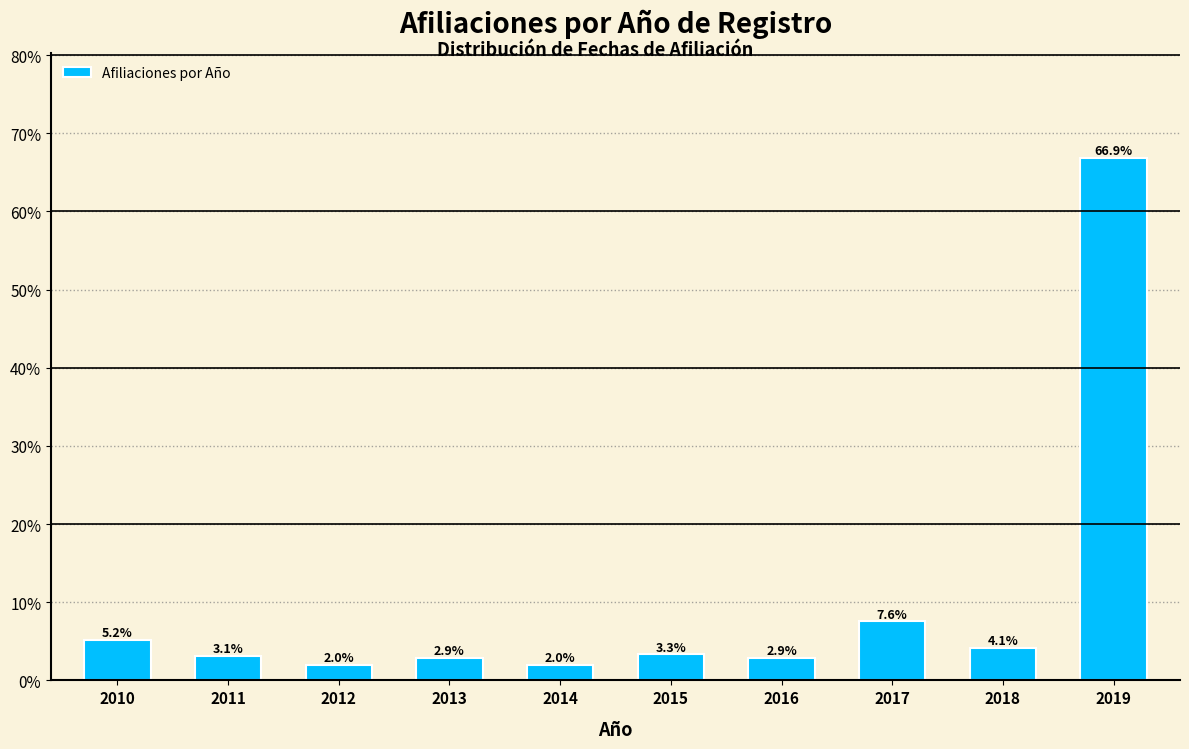

Reading left to right, extract all data points from this chart.

2010=5.2	2011=3.1	2012=2.0	2013=2.9	2014=2.0	2015=3.3	2016=2.9	2017=7.6	2018=4.1	2019=66.9